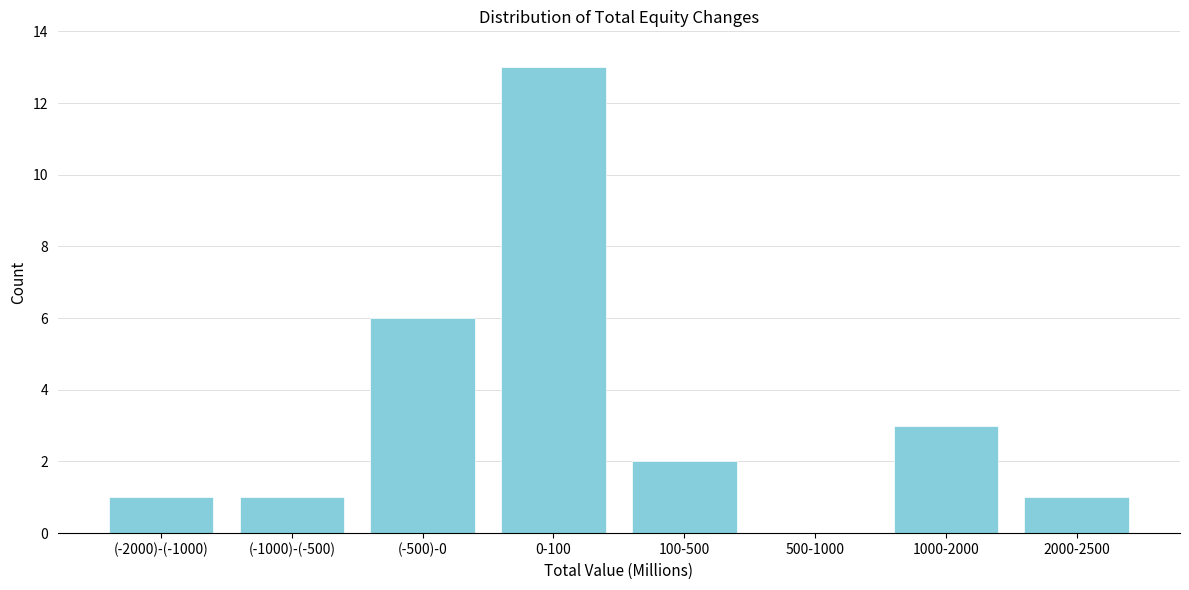

Reading left to right, list all the values displayed in this chart.

(-2000)-(-1000)=1	(-1000)-(-500)=1	(-500)-0=6	0-100=13	100-500=2	500-1000=0	1000-2000=3	2000-2500=1